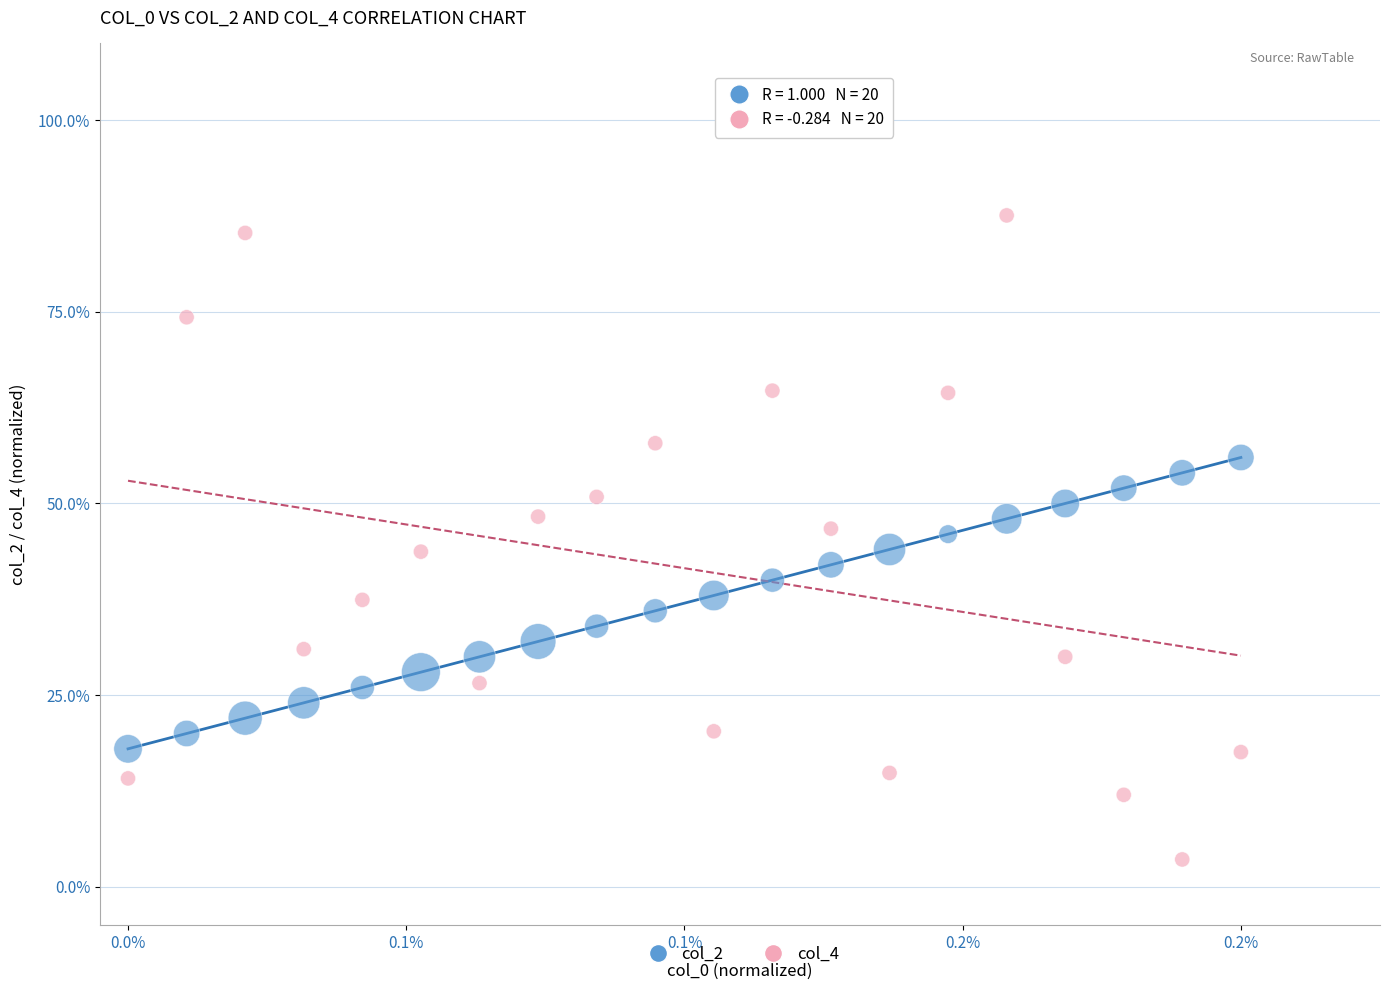

Across all data points, what is the range of Y values (max minus min)?

84.0